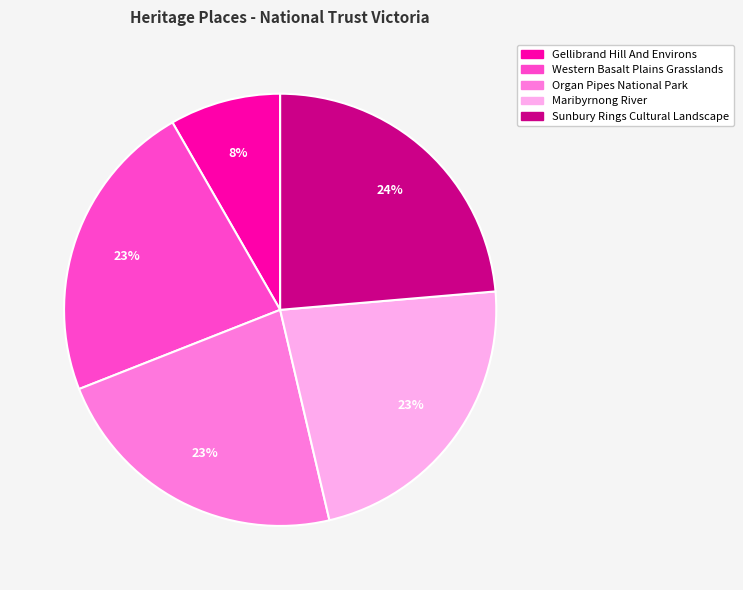

To the nearest percent, what is the difference between the Sunbury Rings Cultural Landscape and Organ Pipes National Park slice percentages?

1%